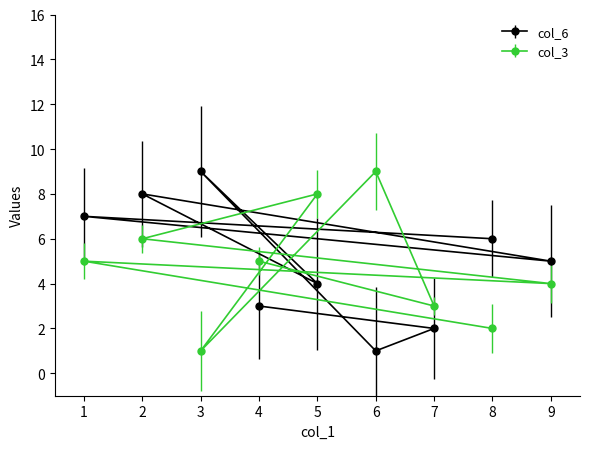

What is the difference between the maximum and second lowest values in the col_3 series?

7